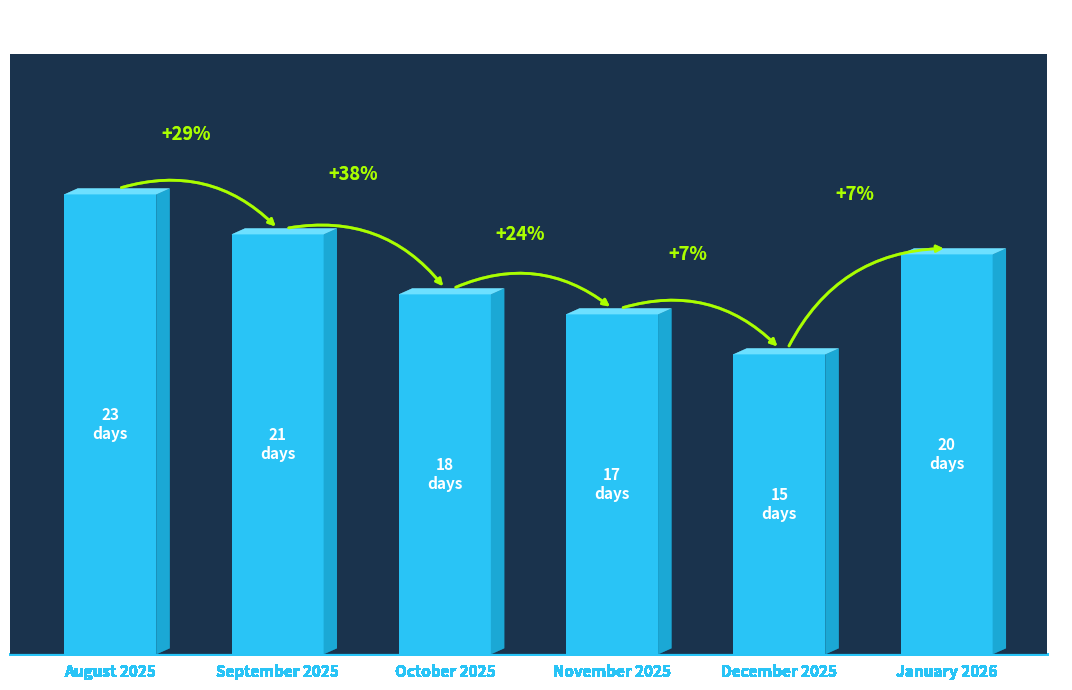

What is the label of the 1st bar from the right?

January 2026